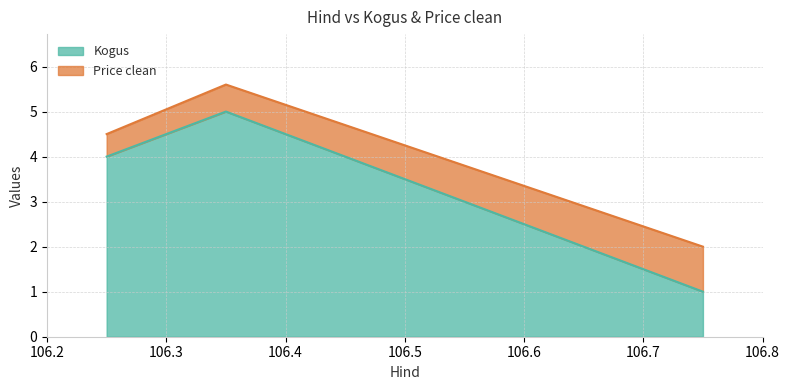

Where is the first local maximum?

106.35